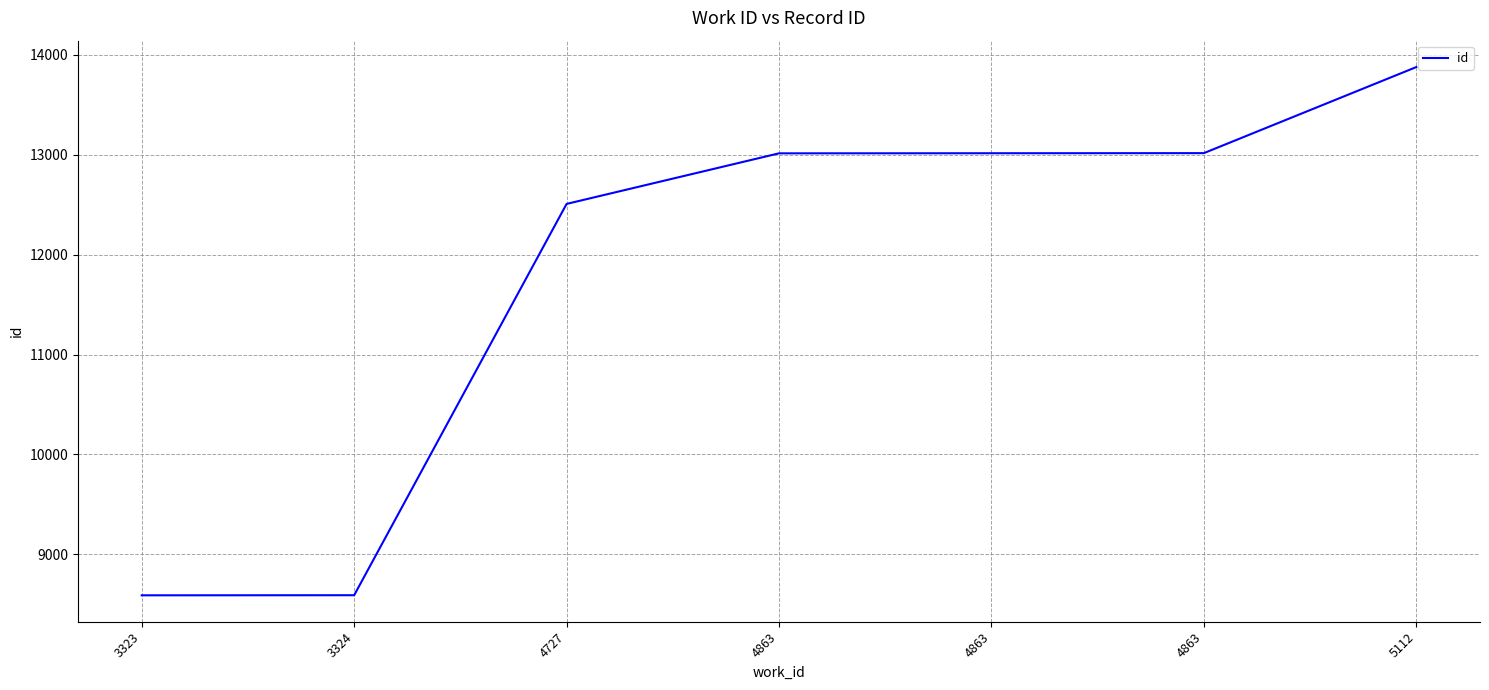

Does the chart display data point markers on the line(s)?

No